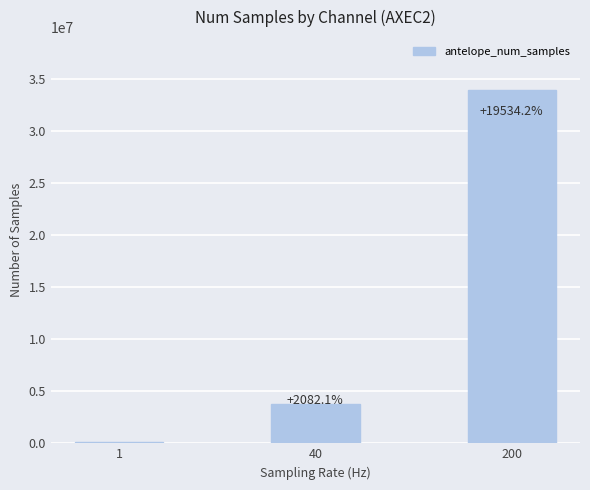

Does the chart contain any negative values?

No